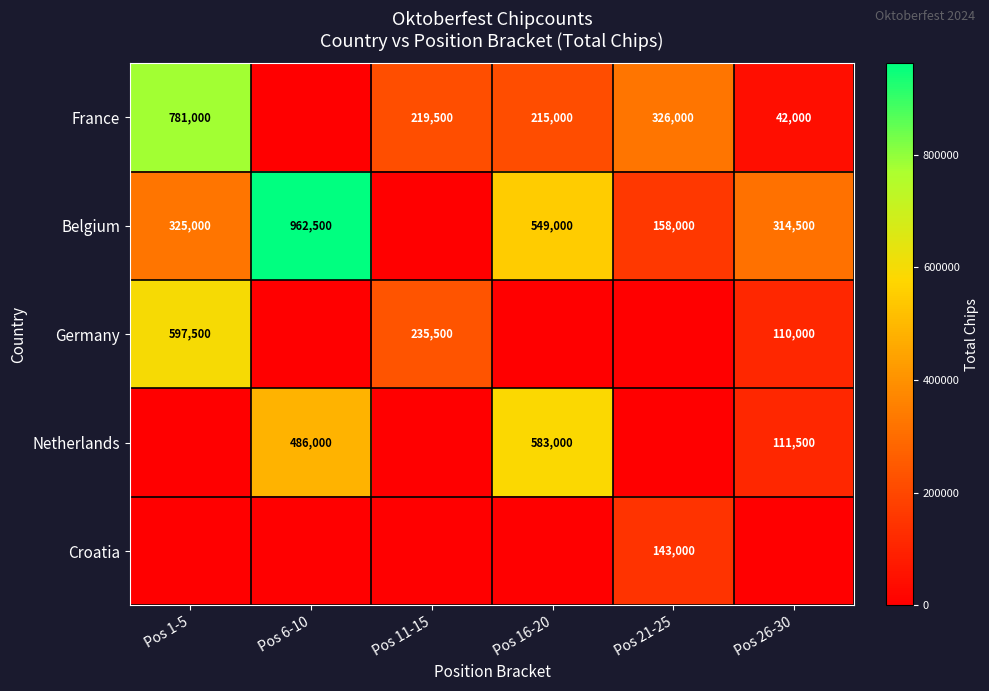

The value of Belgium at Pos 16-20 is 931219. True or false?

False